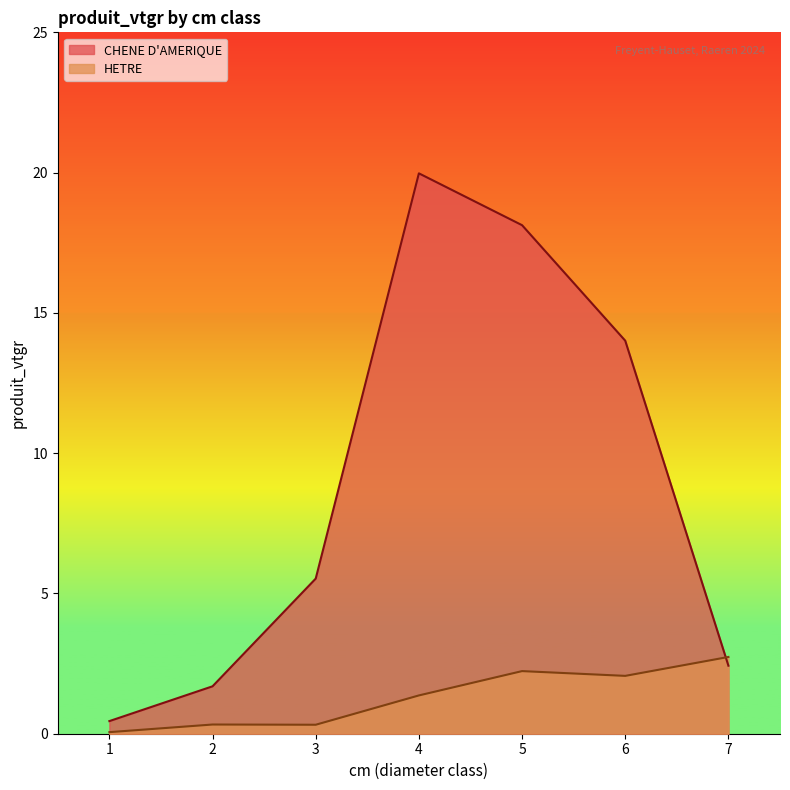

True or false: CHENE D'AMERIQUE and HETRE cross at least once.

True